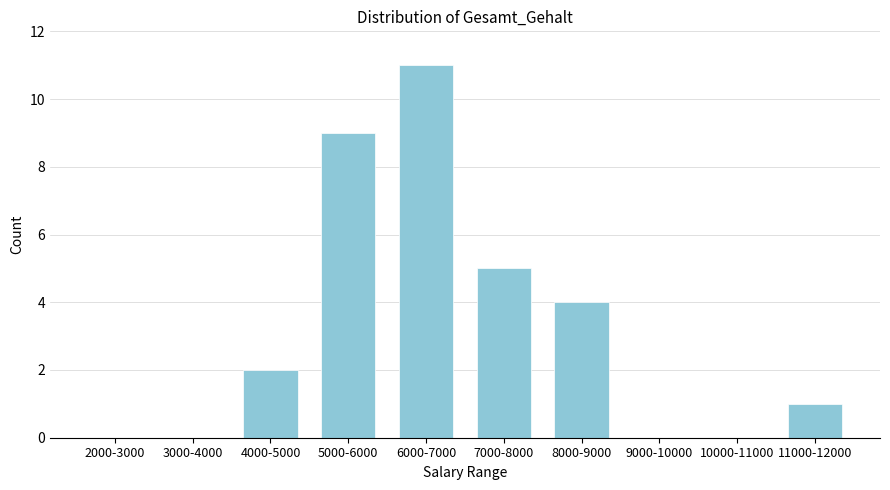

Reading left to right, list all the values displayed in this chart.

2000-3000=0	3000-4000=0	4000-5000=2	5000-6000=9	6000-7000=11	7000-8000=5	8000-9000=4	9000-10000=0	10000-11000=0	11000-12000=1